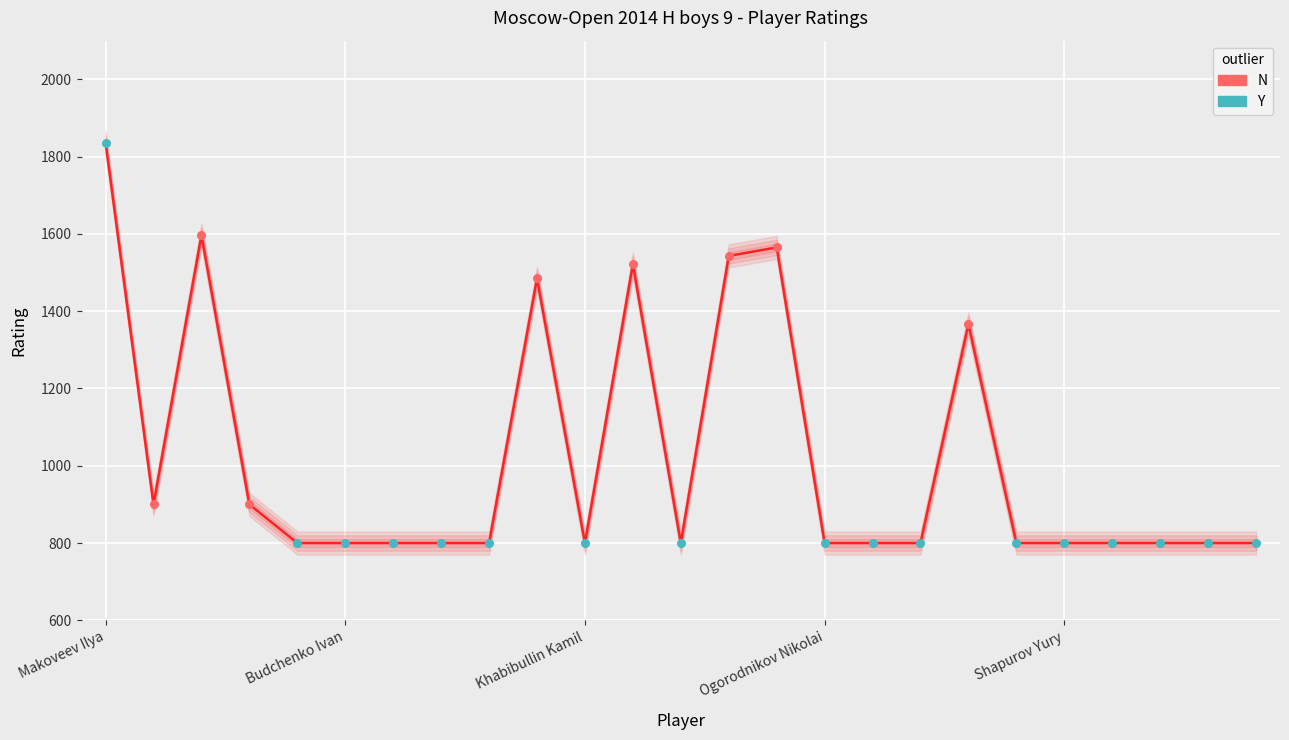

What is the change in value from Makoveev Ilya to Grekhov Luka?

-1036